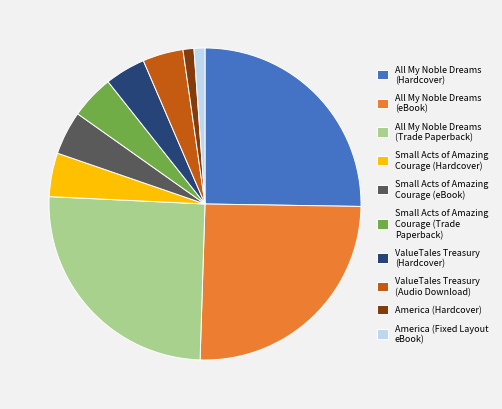

Does any single category account for the majority?

No